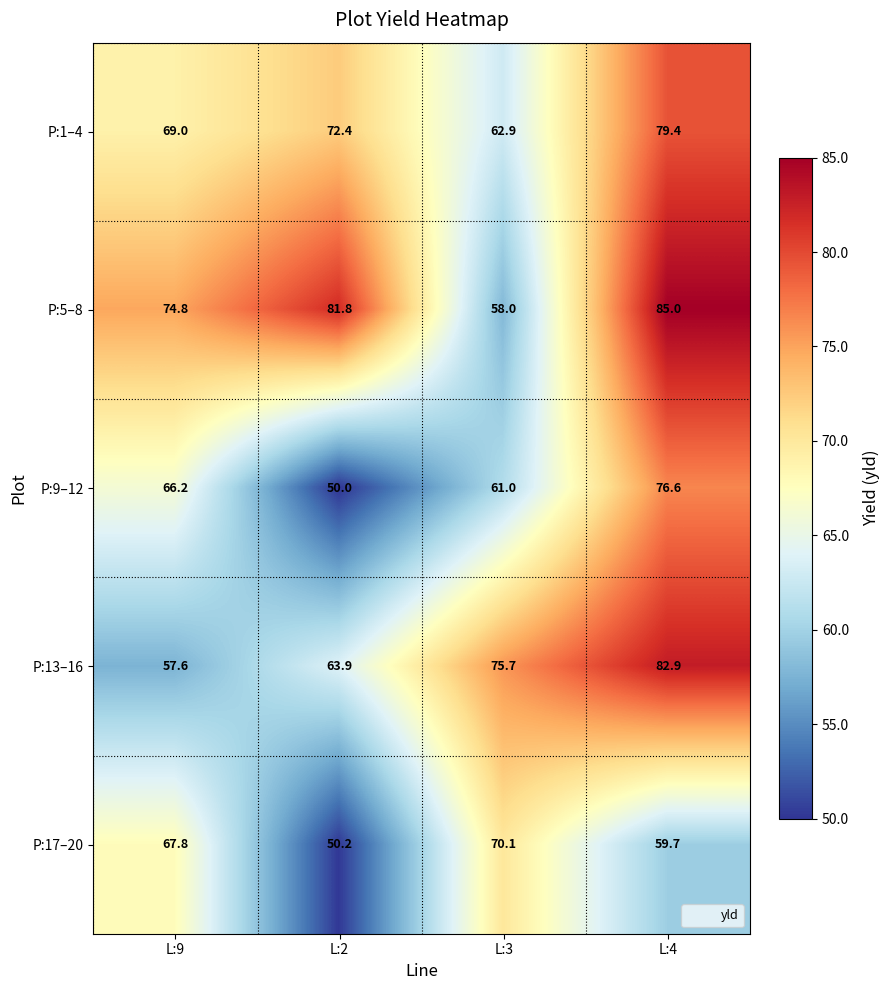

Reading left to right, what are all the values shown in this chart?

P:1–4: L:9=69.0	L:2=72.4	L:3=62.9	L:4=79.4
P:5–8: L:9=74.8	L:2=81.8	L:3=58.0	L:4=85.0
P:9–12: L:9=66.2	L:2=50.0	L:3=61.0	L:4=76.6
P:13–16: L:9=57.6	L:2=63.9	L:3=75.7	L:4=82.9
P:17–20: L:9=67.8	L:2=50.2	L:3=70.1	L:4=59.7